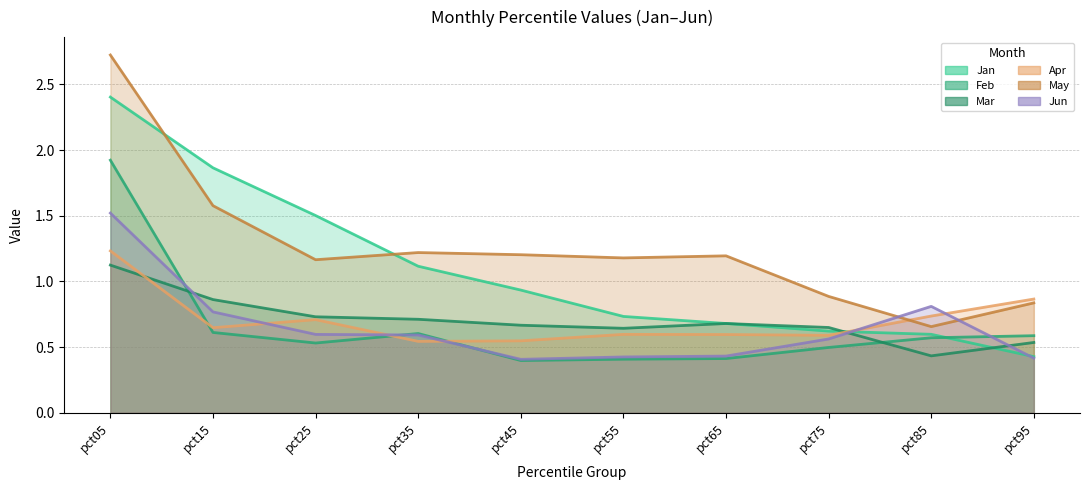

Which series has the widest spread of values?

May